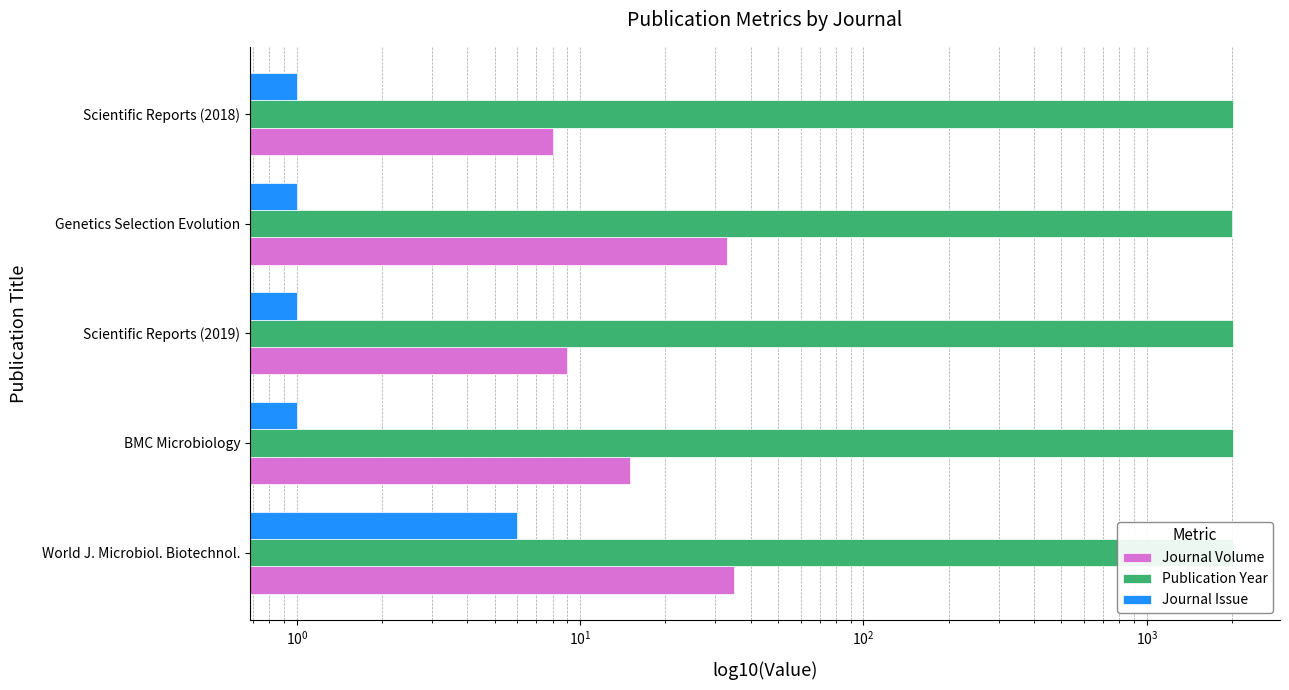

Are the bars horizontal?

Yes